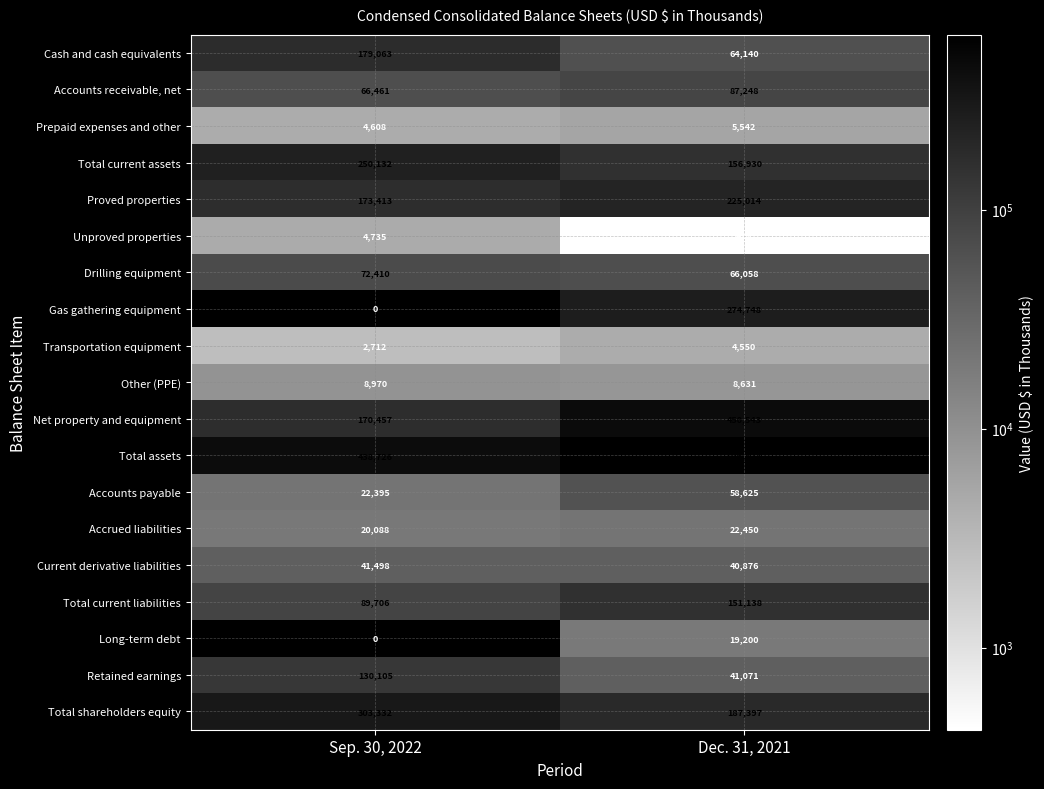

What is the approximate value of Prepaid expenses and other at Dec. 31, 2021, to the nearest 100?

5500